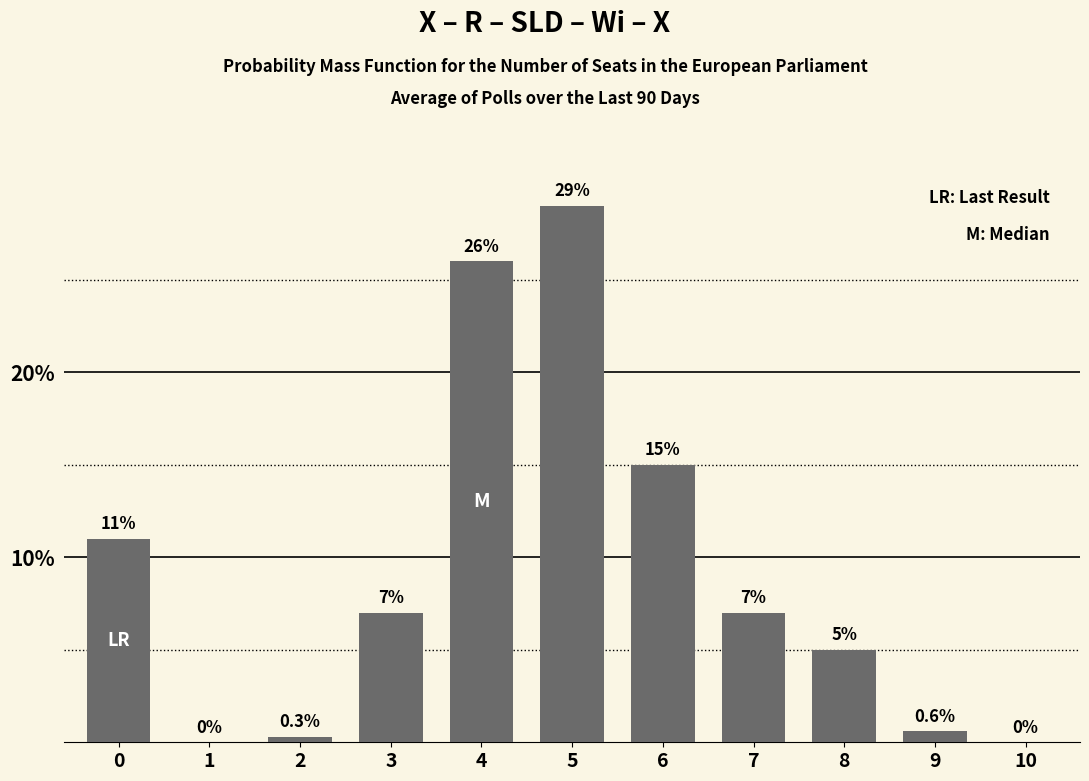

Reading left to right, transcribe all the data shown in this chart.

0=11.0	1=0.0	2=0.3	3=7.0	4=26.0	5=29.0	6=15.0	7=7.0	8=5.0	9=0.6	10=0.0